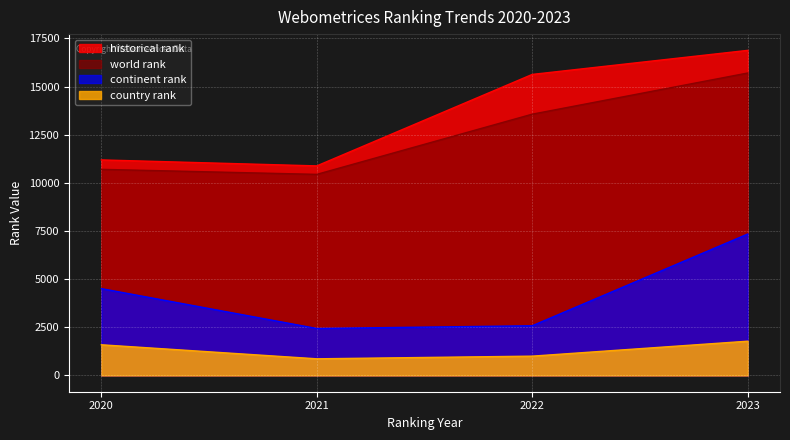

Between 2021 and 2022, which is larger?

2022